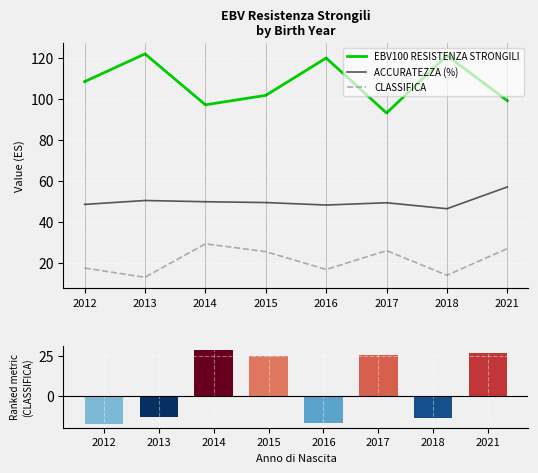

Between 2017 and 2021, which series saw the biggest shift?

ACCURATEZZA (%)